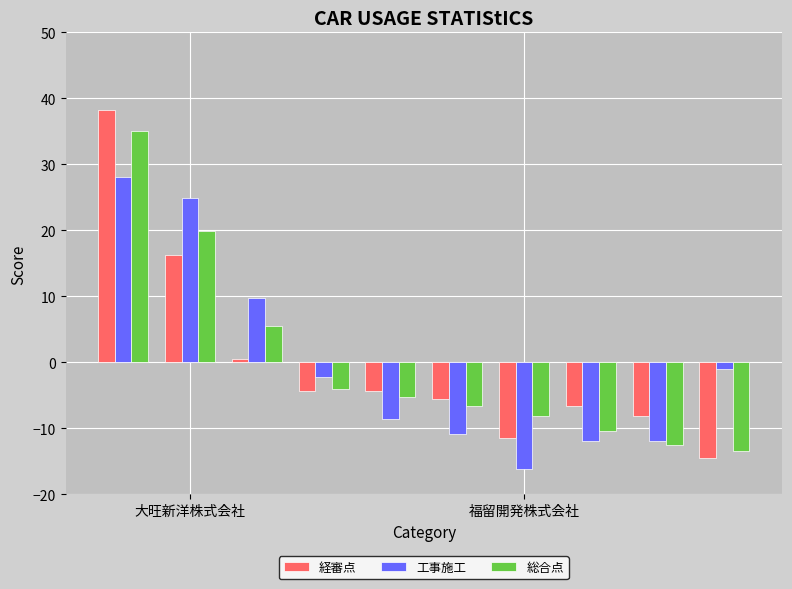

What are all the series names shown in the legend?

経審点, 工事施工, 総合点